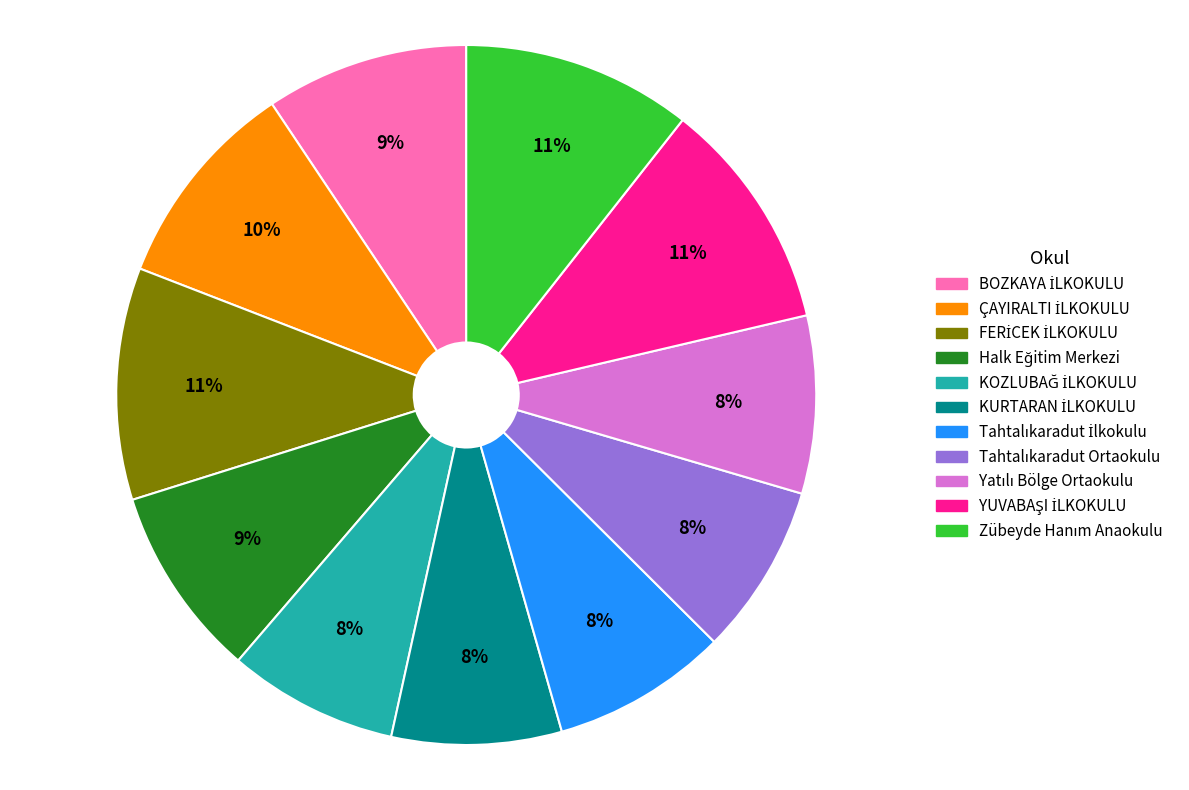

Does any single category account for the majority?

No